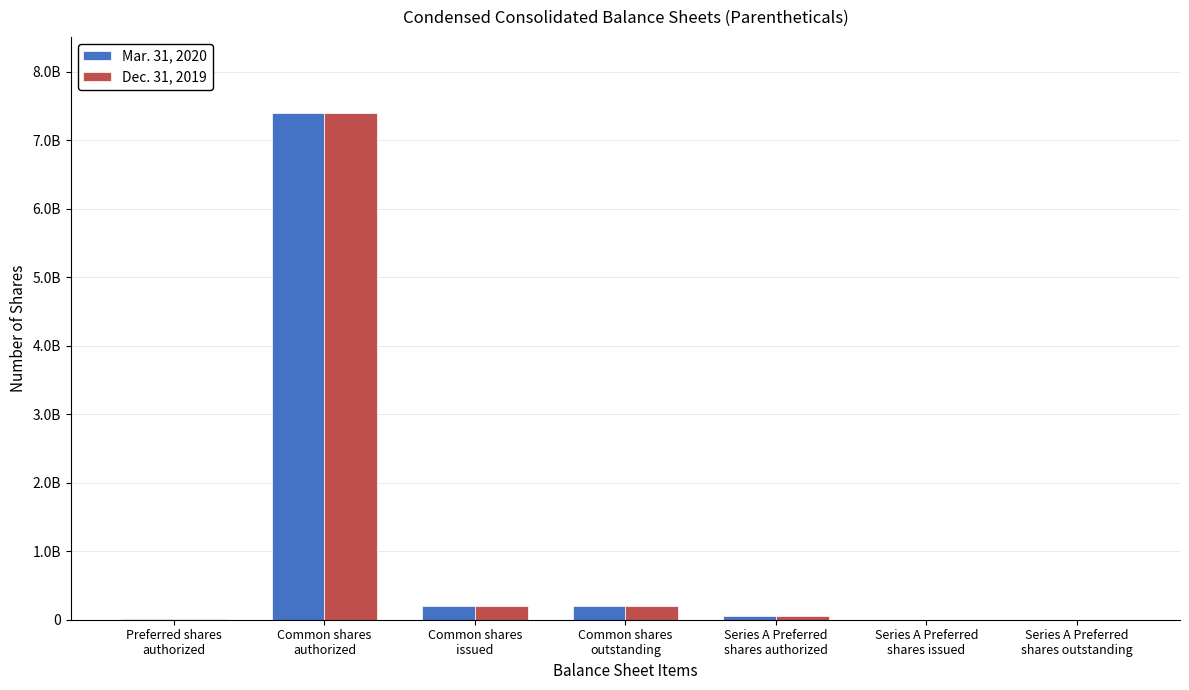

What are all the series names shown in the legend?

Mar. 31, 2020, Dec. 31, 2019